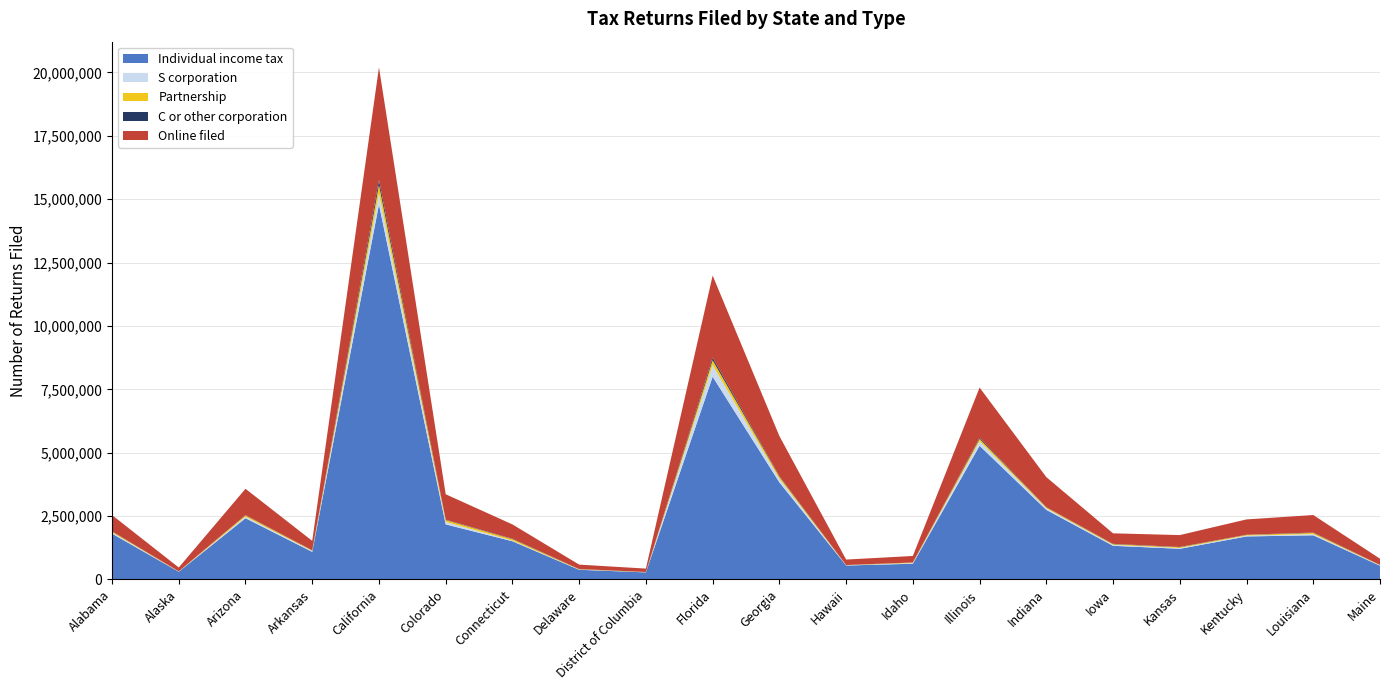

Reading left to right, extract all data points from this chart.

Individual income tax: Alabama=1806468	Alaska=303318	Arizona=2415014	Arkansas=1086472	California=14794437	Colorado=2172314	Connecticut=1505948	Delaware=380000	District of Columbia=277583	Florida=7997606	Georgia=3830398	Hawaii=548765	Idaho=619038	Illinois=5273388	Indiana=2743823	Iowa=1326652	Kansas=1208542	Kentucky=1695273	Louisiana=1740734	Maine=539226
Online filed: Alabama=639931	Alaska=152027	Arizona=1037325	Arkansas=371706	California=4445932	Colorado=1001087	Connecticut=565568	Delaware=175084	District of Columbia=133766	Florida=3237877	Georgia=1582413	Hawaii=214779	Idaho=255968	Illinois=1979747	Indiana=1185807	Iowa=415287	Kansas=468460	Kentucky=604213	Louisiana=690592	Maine=245150
C or other corporation: Alabama=10542	Alaska=1621	Arizona=12815	Arkansas=7288	California=197942	Colorado=16548	Connecticut=14957	Delaware=5676	District of Columbia=2952	Florida=102345	Georgia=27398	Hawaii=4671	Idaho=3916	Illinois=46727	Indiana=9243	Iowa=13113	Kansas=11001	Kentucky=6752	Louisiana=14790	Maine=3972
S corporation: Alabama=42479	Alaska=7355	Arizona=56129	Arkansas=32161	California=421667	Colorado=93665	Connecticut=24310	Delaware=10688	District of Columbia=4471	Florida=454164	Georgia=136658	Hawaii=8359	Idaho=23057	Illinois=177386	Indiana=58720	Iowa=33834	Kansas=29504	Kentucky=32890	Louisiana=45601	Maine=18189
Partnership: Alabama=38726	Alaska=5722	Arizona=54571	Arkansas=22375	California=343899	Colorado=75584	Connecticut=58726	Delaware=12172	District of Columbia=8640	Florida=195934	Georgia=80686	Hawaii=7055	Idaho=22786	Illinois=91663	Indiana=38482	Iowa=29736	Kansas=31324	Kentucky=27927	Louisiana=48355	Maine=10368